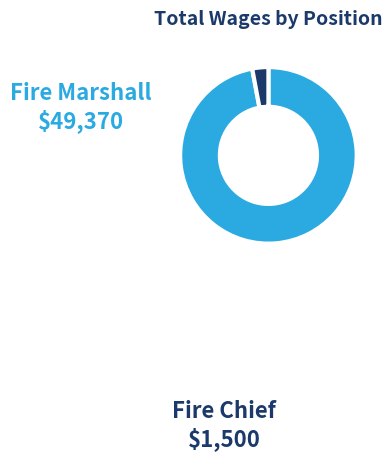

Rank the categories by value from highest to lowest.

Fire Marshall, Fire Chief